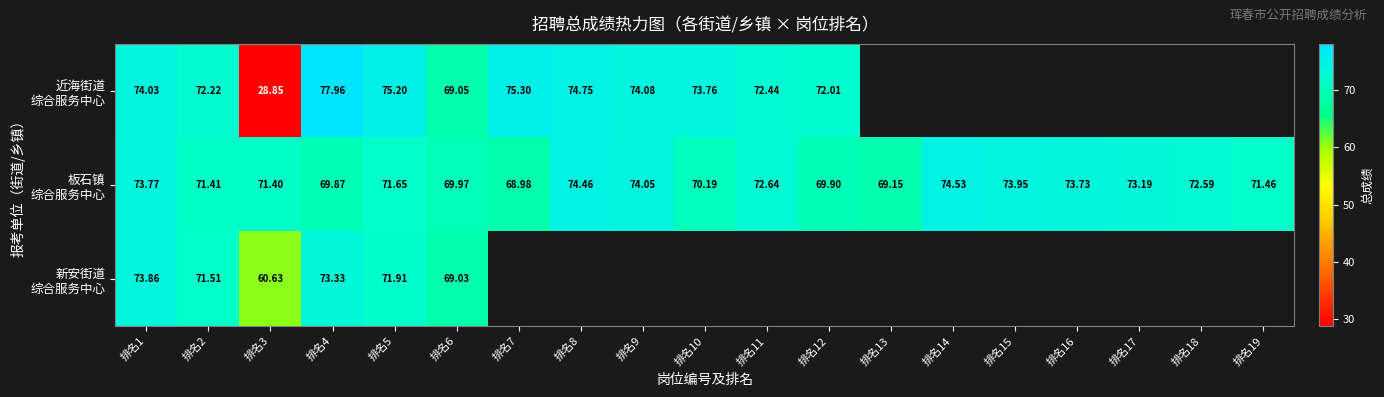

Is the value of 板石镇 综合服务中心 at 排名2 greater than the value of 新安街道 综合服务中心 at 排名13?

No